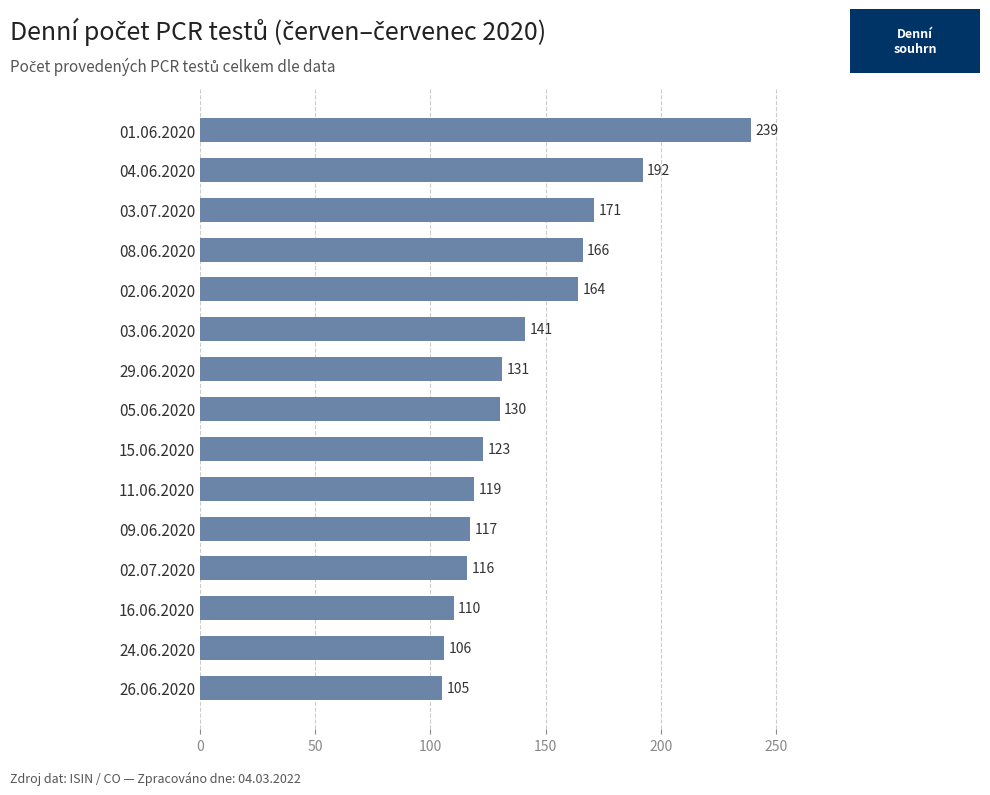

Rank the categories by value from highest to lowest.

01.06.2020, 04.06.2020, 03.07.2020, 08.06.2020, 02.06.2020, 03.06.2020, 29.06.2020, 05.06.2020, 15.06.2020, 11.06.2020, 09.06.2020, 02.07.2020, 16.06.2020, 24.06.2020, 26.06.2020